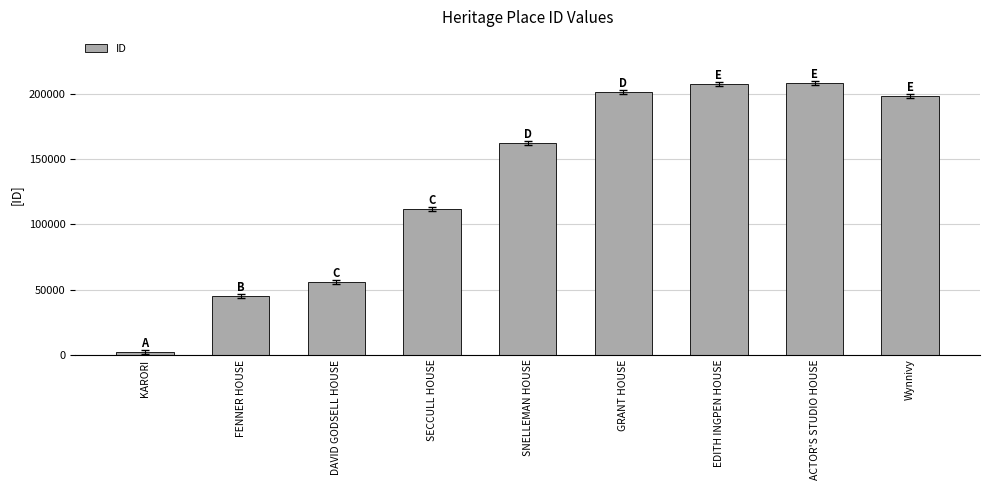

The chart shows a value of 112134 at SECCULL HOUSE. True or false?

True